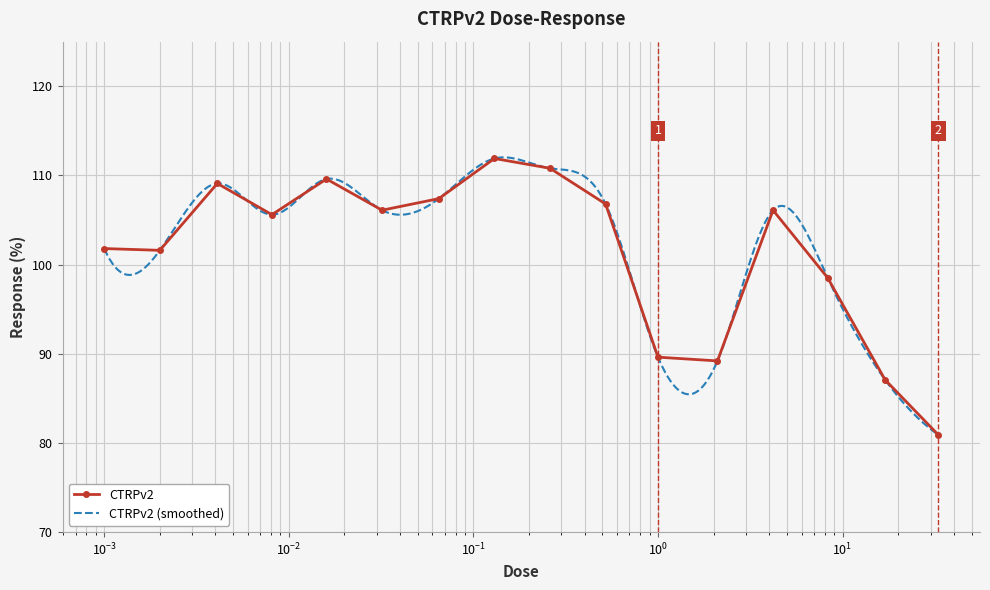

Which has a higher value, 0.26 or 0.52?

0.26